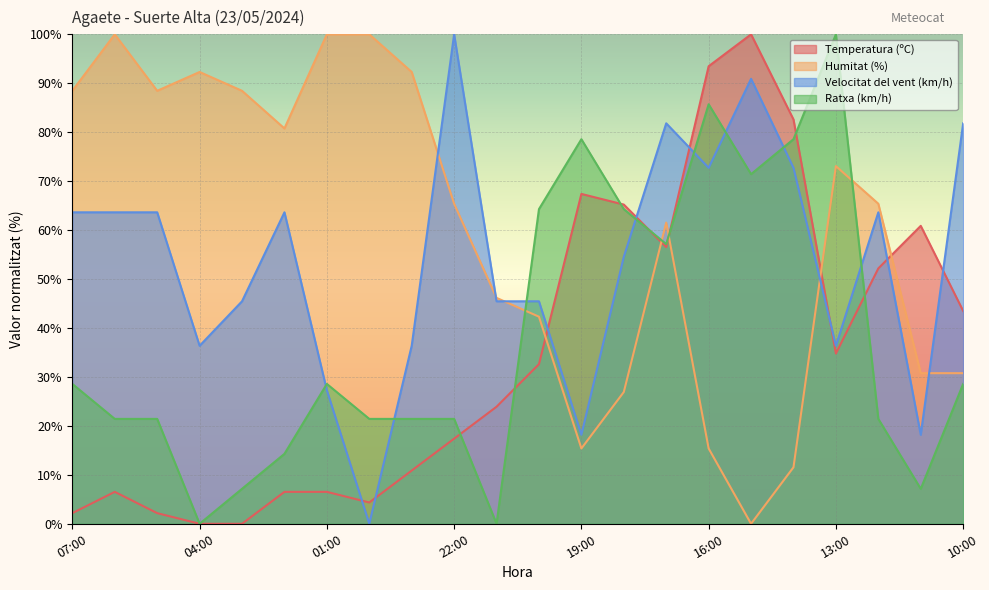

What is the average value of the Velocitat del vent (km/h) series?

53.7